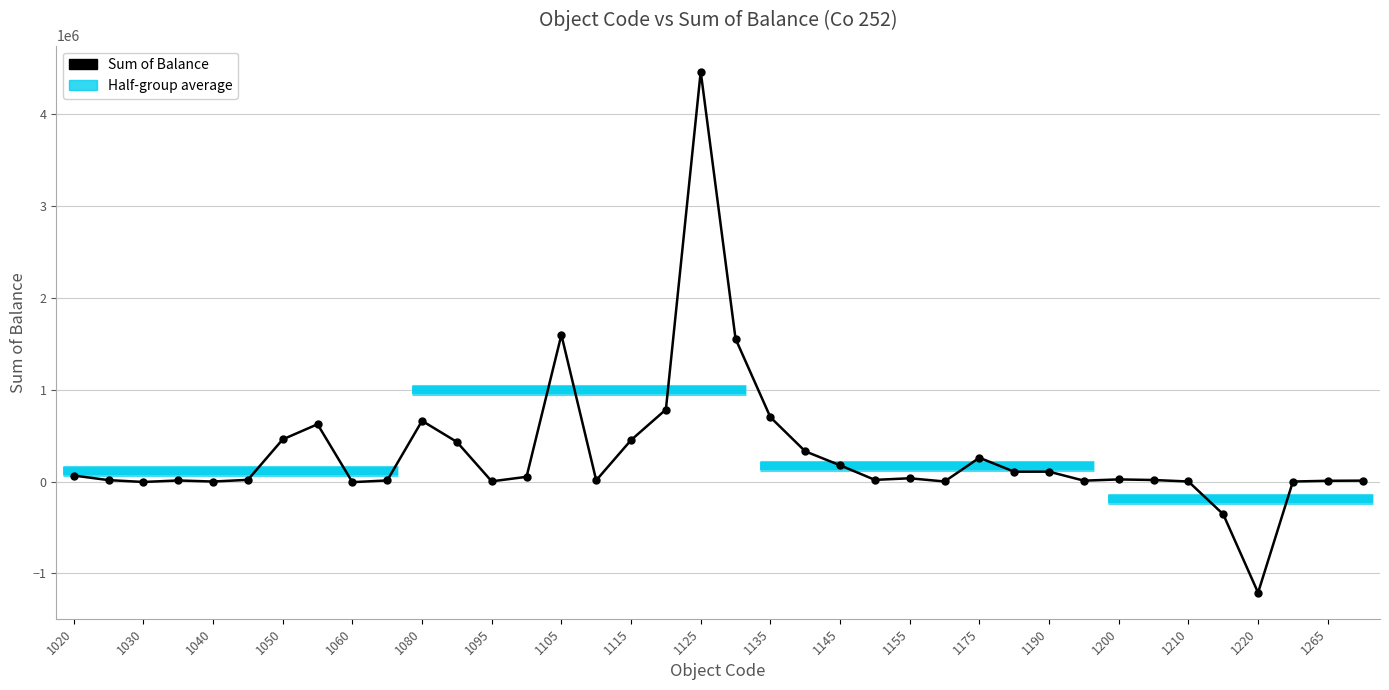

What is the label of the 38th point from the right?

1020